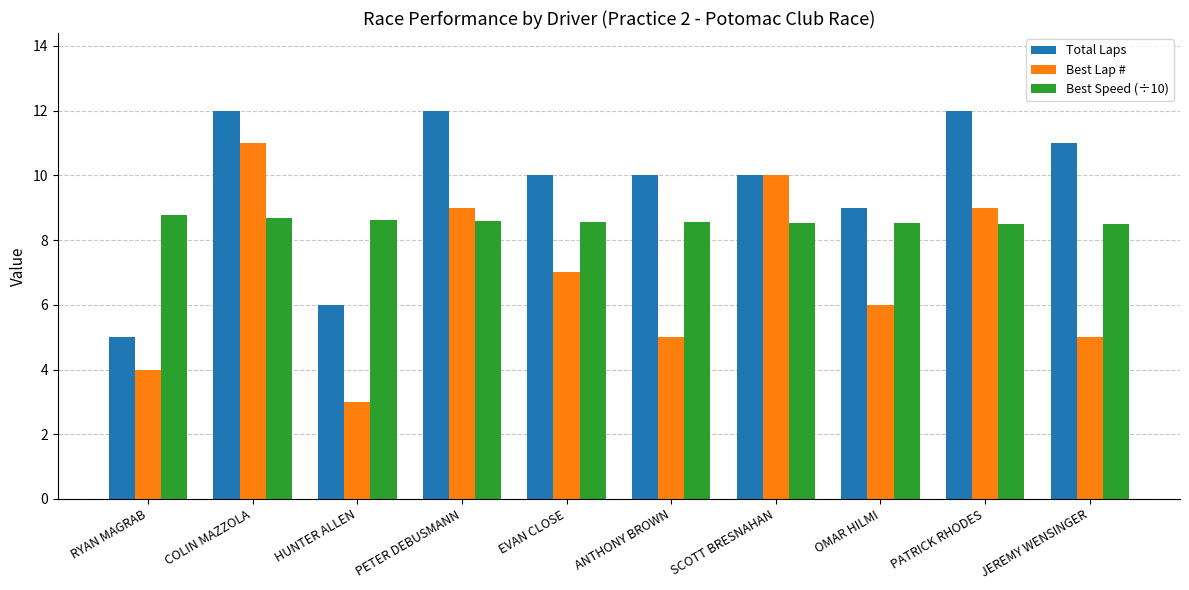

Where is Total Laps nearest to the value 8?

OMAR HILMI